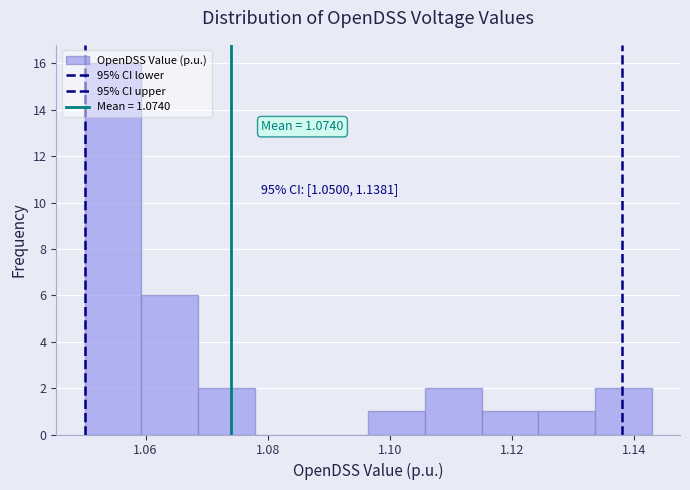

Which range on the x-axis has the tallest bar?

1.050 to 1.060